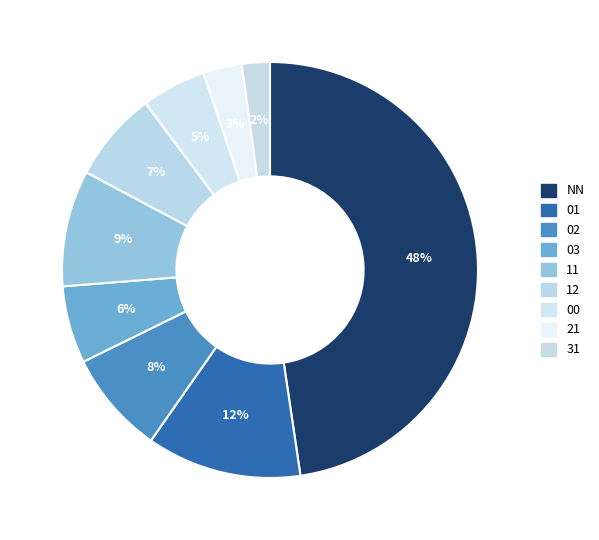

What percentage is the 31 slice, to the nearest percent?

2%